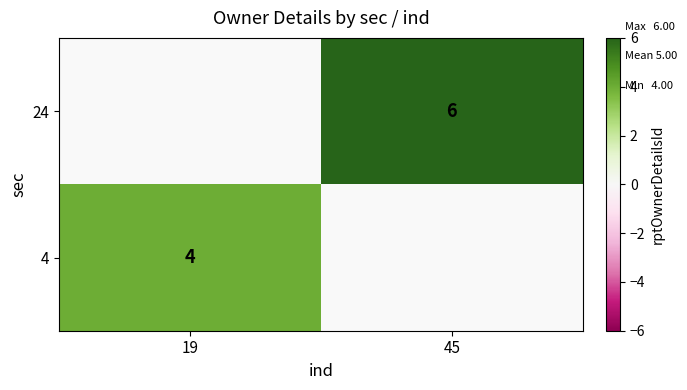

The 4 series shows 4 at 19. True or false?

True